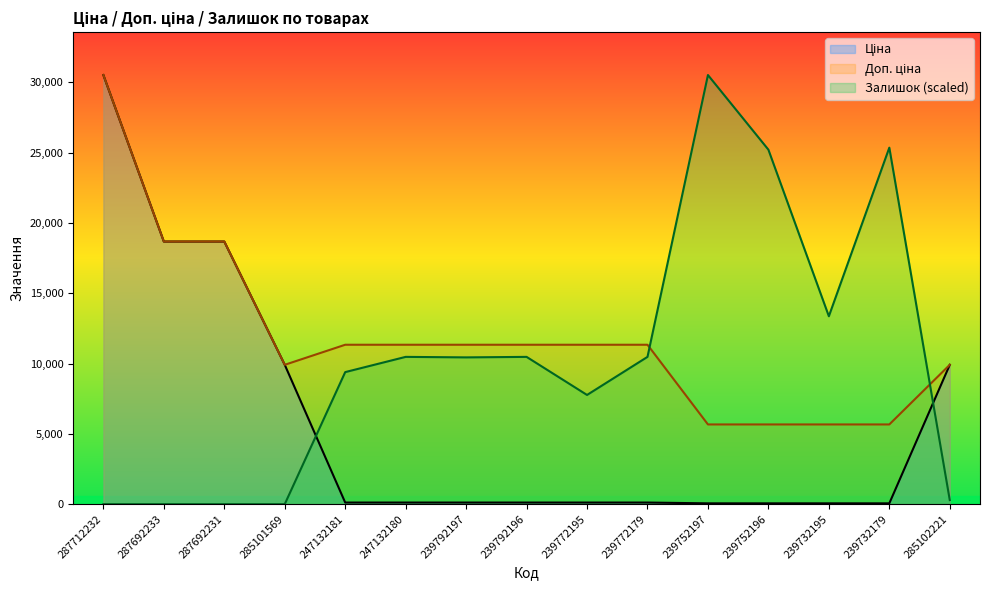

What is the value of the Залишок point at the 5th from the left?

9388.4